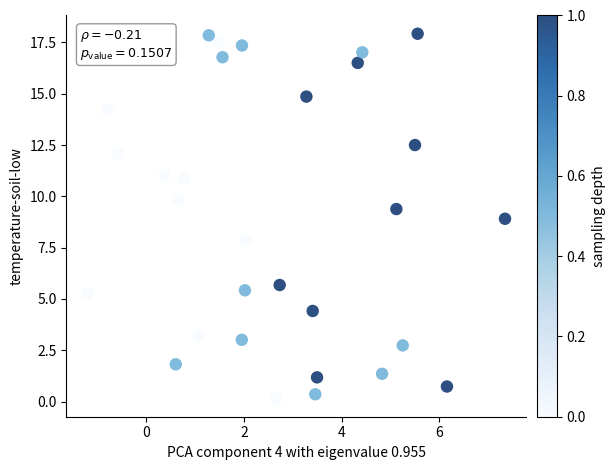

What is the range of Y values (max minus min)?

17.8